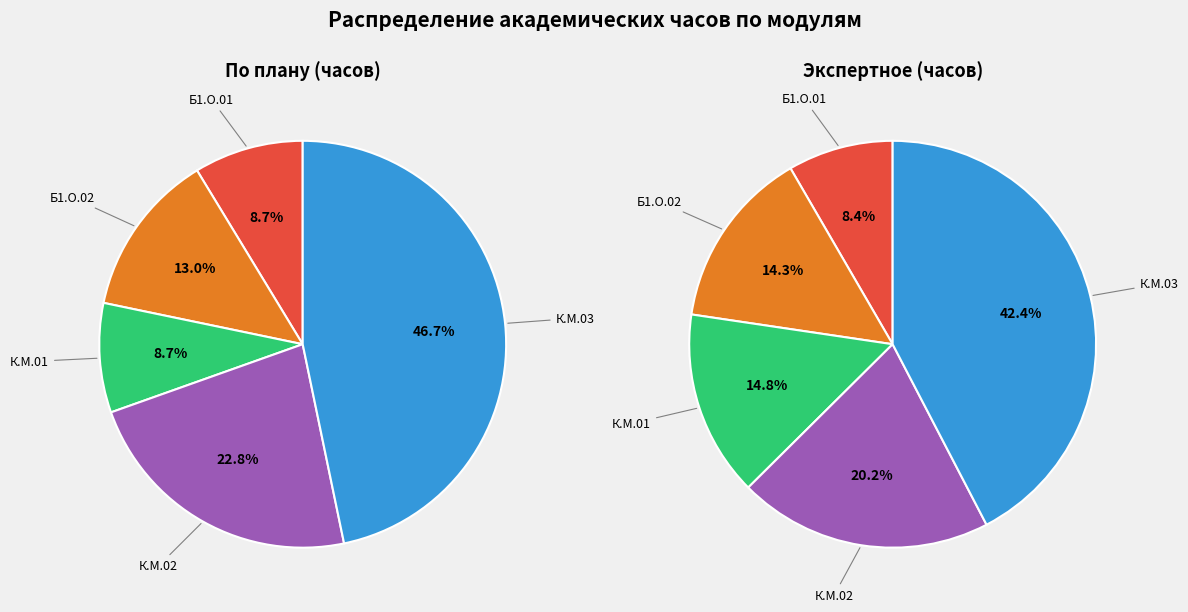

To the nearest percent, what percentage of the pie is Б1.О.01?

9%